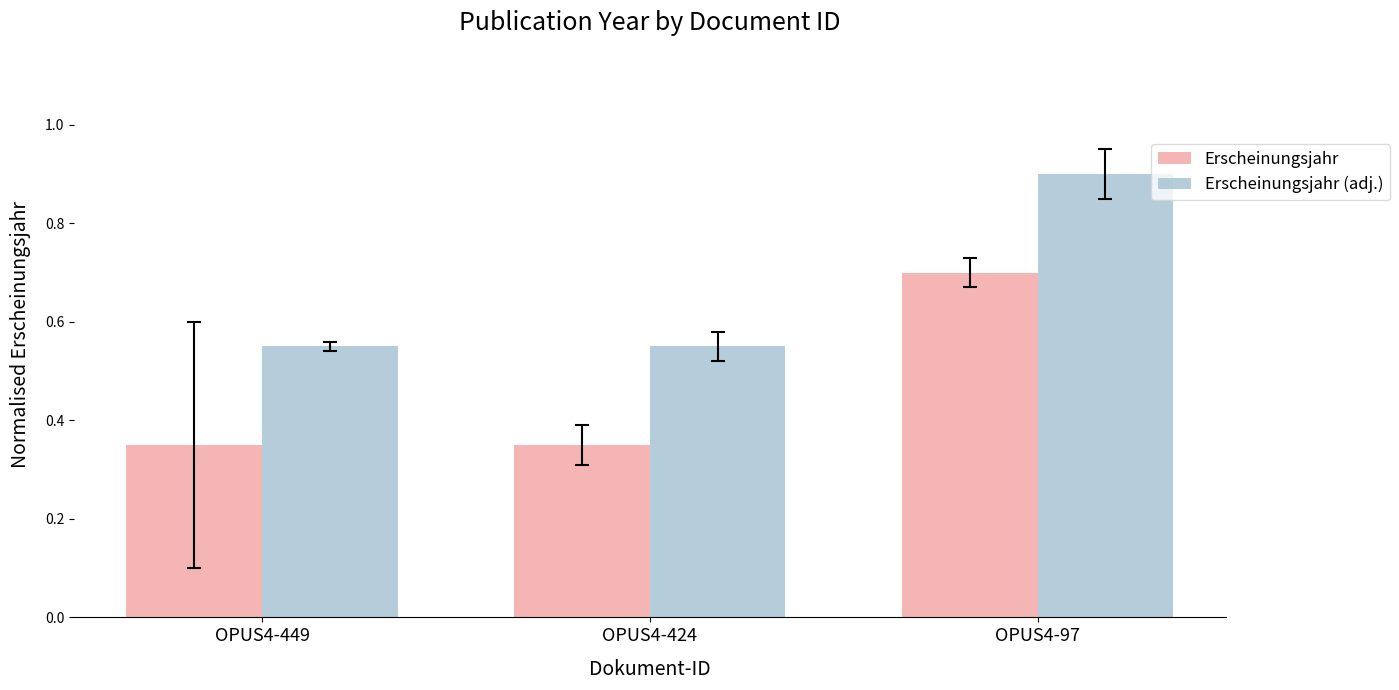

At which category is the sum across all series the highest?

OPUS4-97